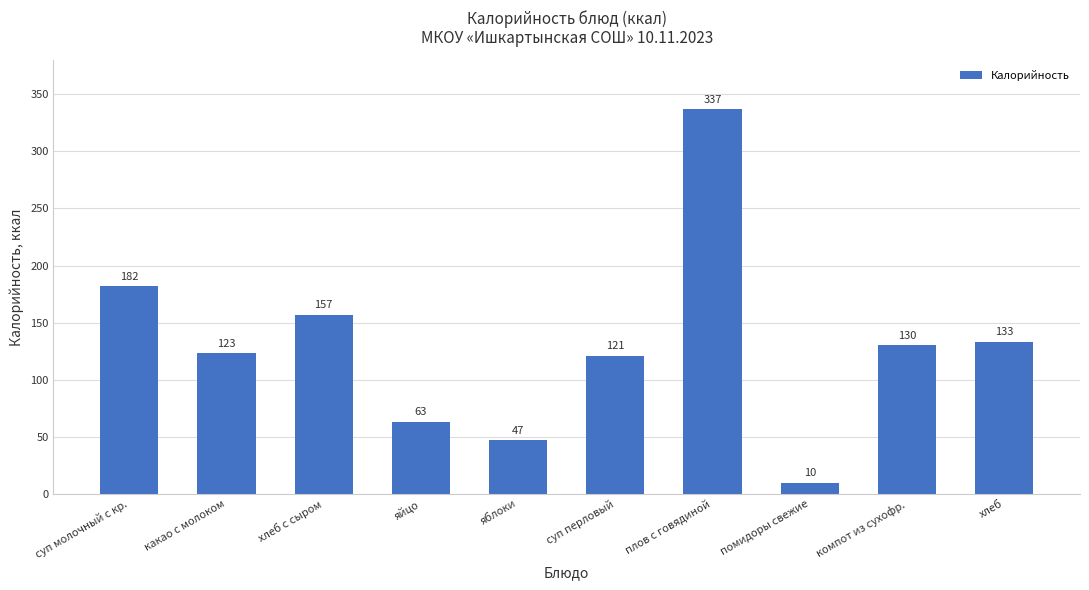

What is the sum of all values?

1303